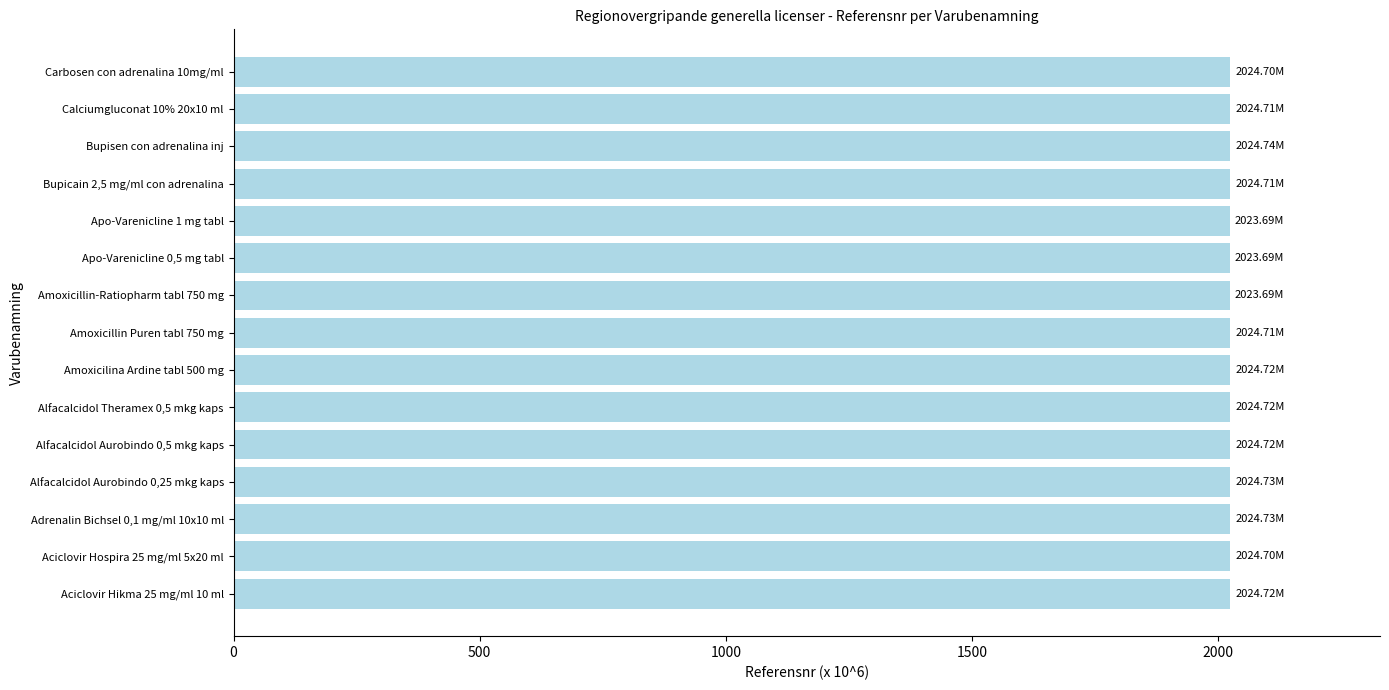

What is the sum of all values?

30367.7